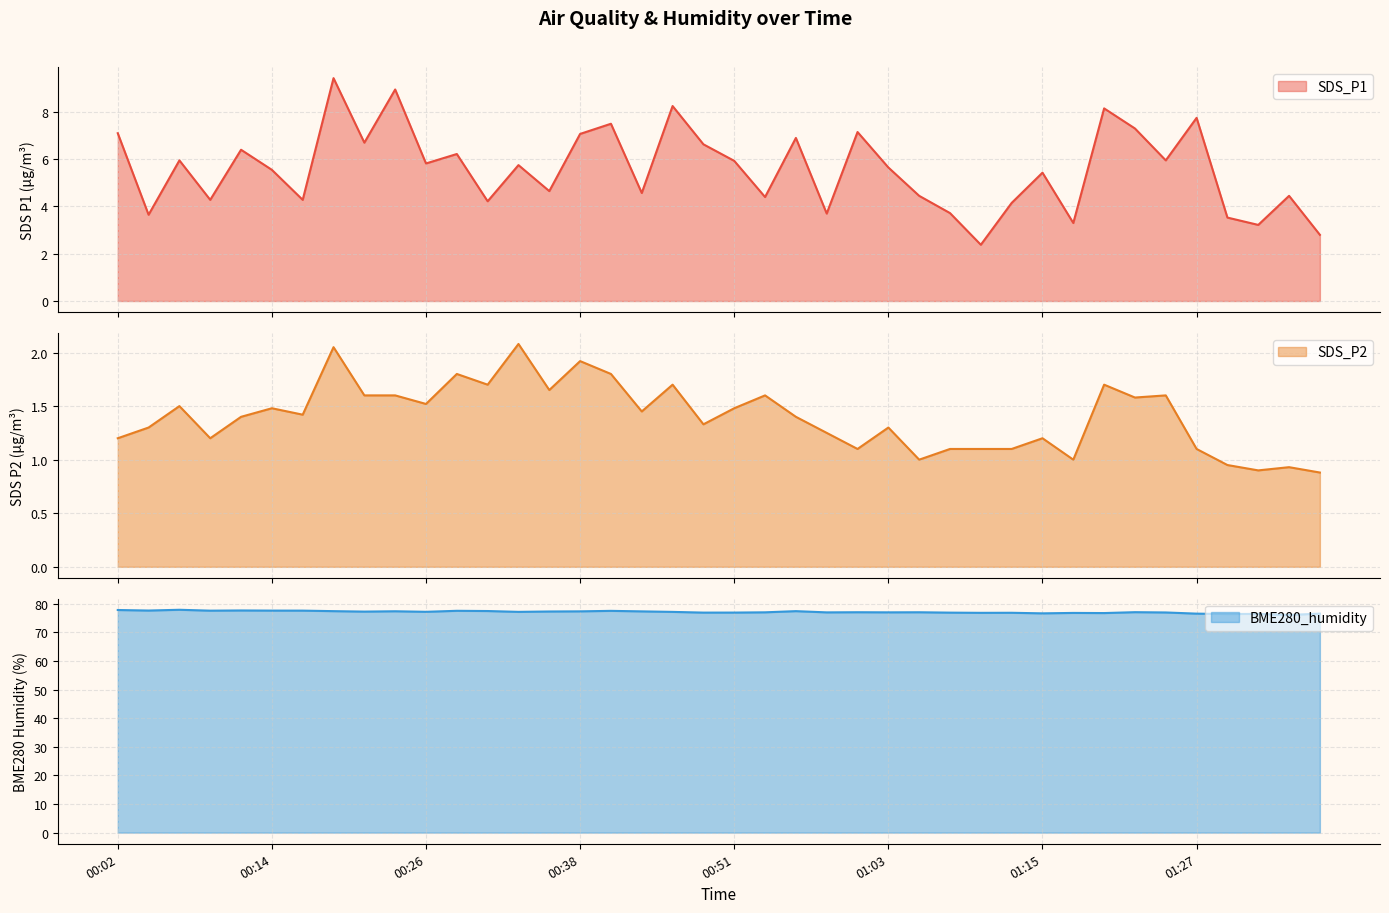

Between 00:11 and 00:51, which is larger?

00:11